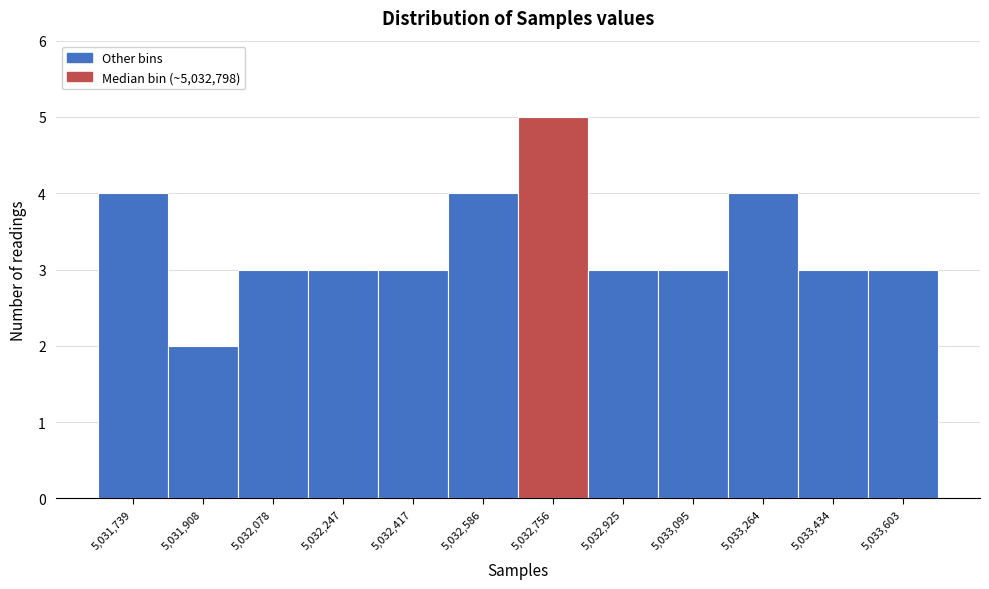

Reading right to left, list all the values displayed in this chart.

3	3	4	3	3	5	4	3	3	3	2	4